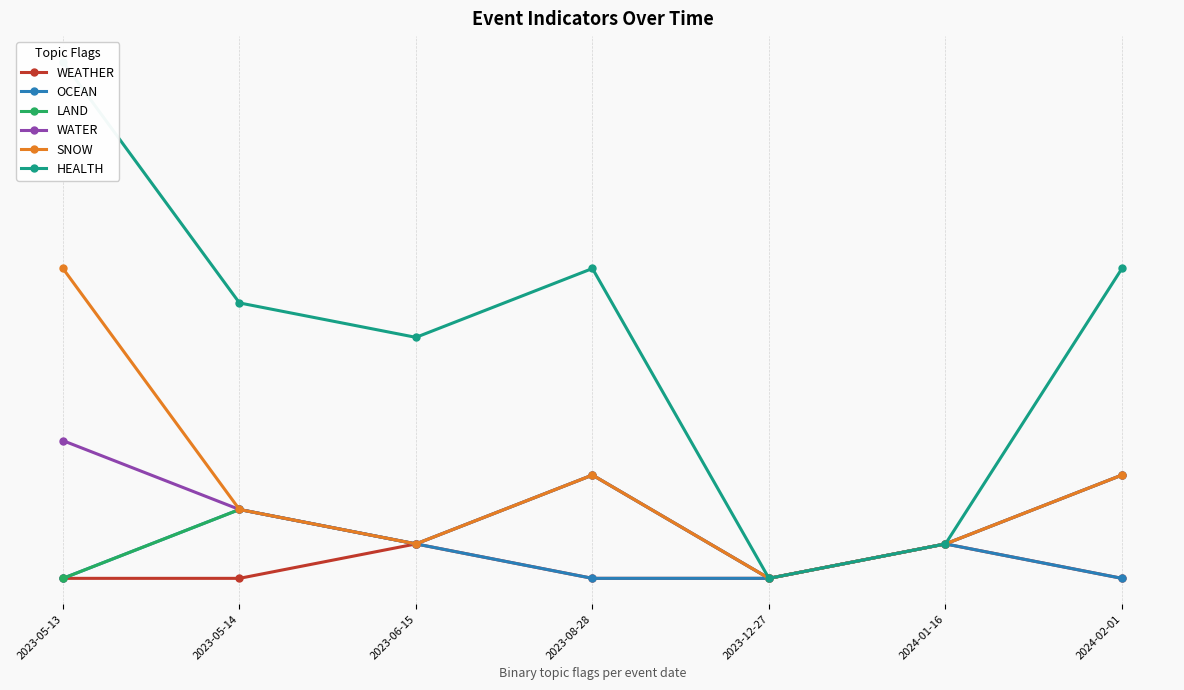

What is the maximum value shown in the chart?

2.2